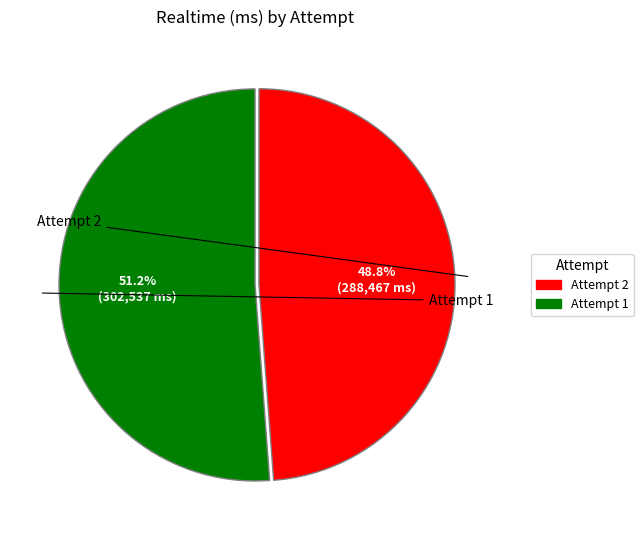

What is the ratio of the value at Attempt 2 to the value at Attempt 1?

1.0